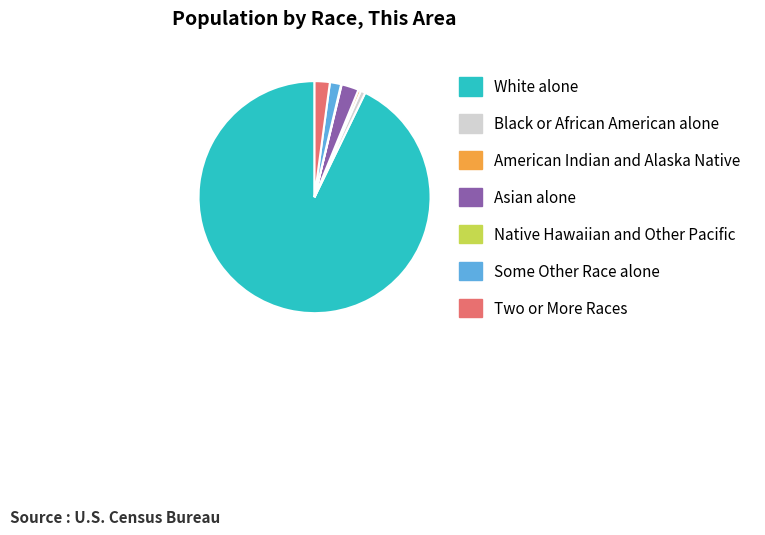

Between Asian alone and White alone, which is larger?

White alone